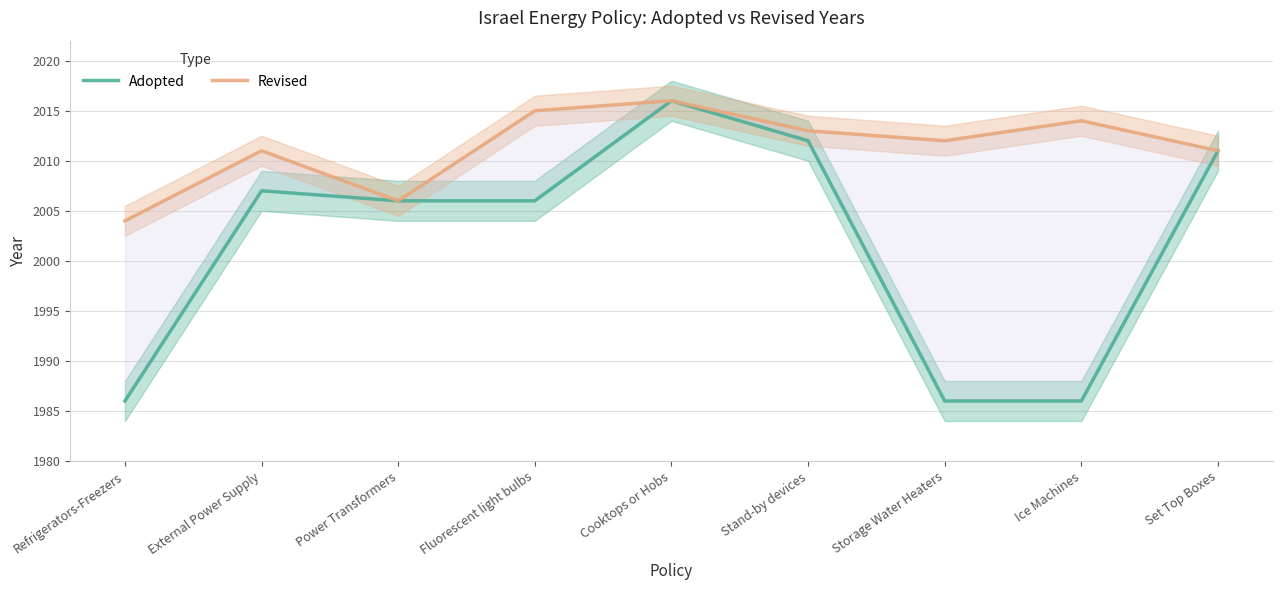

List the series in order of their overall mean, highest first.

Revised, Adopted